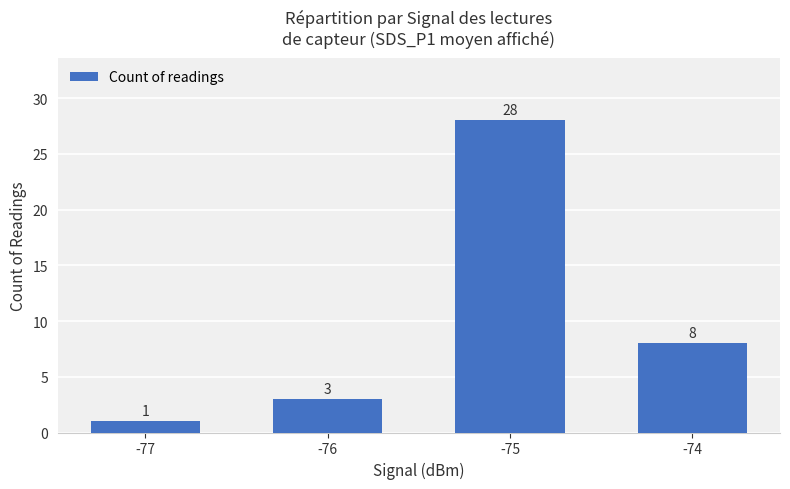

Reading left to right, list all the values displayed in this chart.

-77=1	-76=3	-75=28	-74=8